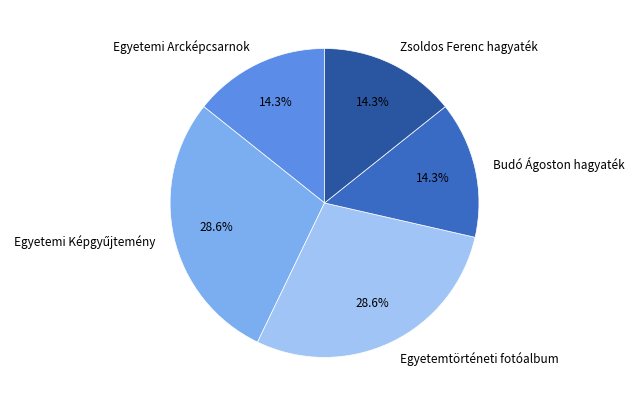

How many segments does this pie chart have?

5